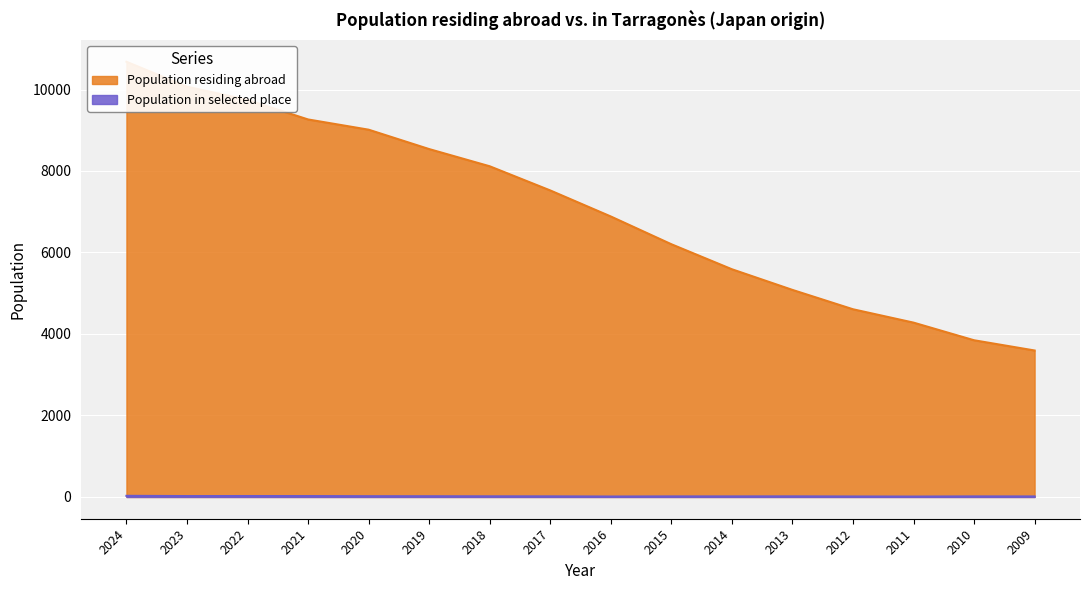

Rank the series by their average value, from lowest to highest.

Population in selected place, Population residing abroad